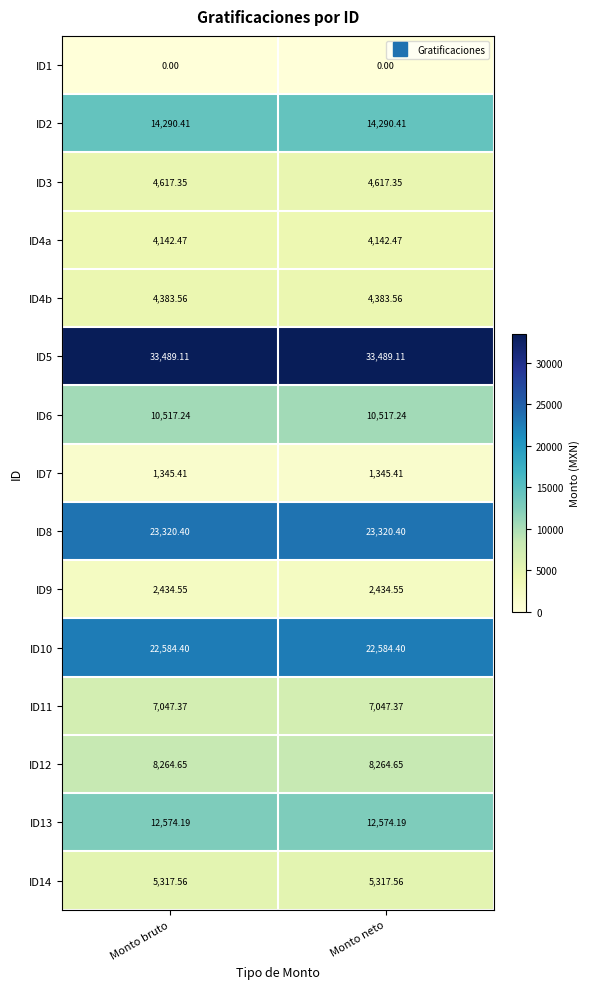

Is the value of ID13 at Monto bruto greater than the value of ID9 at Monto bruto?

Yes